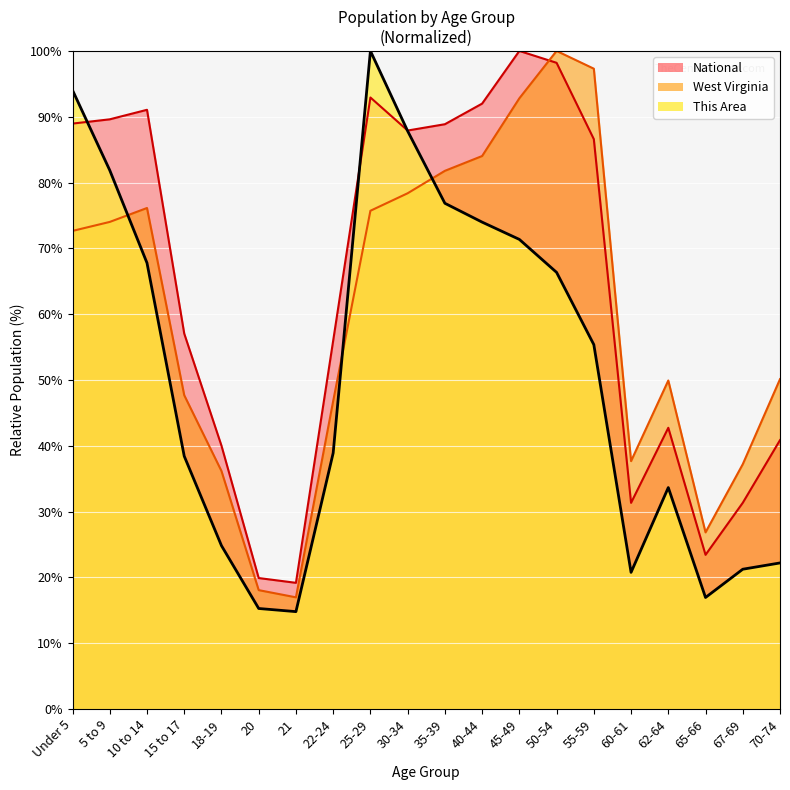

Which has a higher value, 70-74 or 10 to 14?

10 to 14